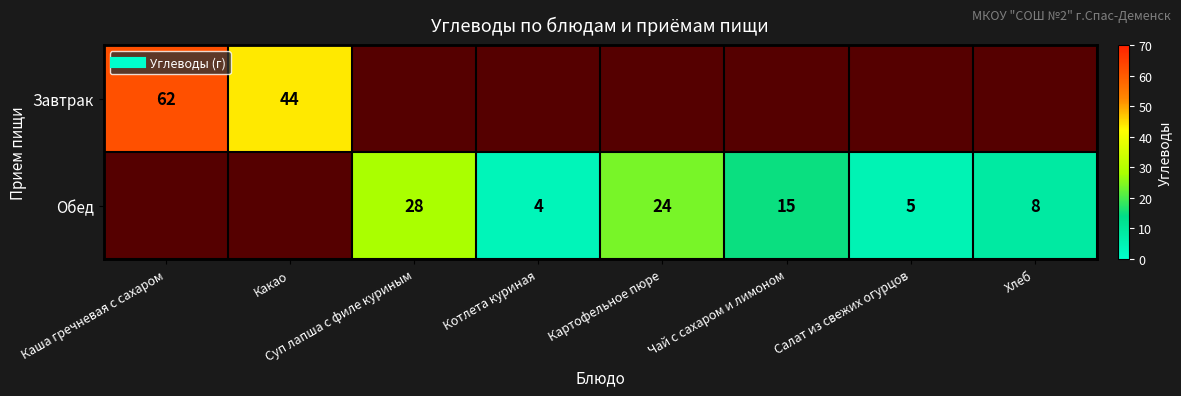

Between Каша гречневая с сахаром and Какао, which series saw the biggest shift?

Завтрак